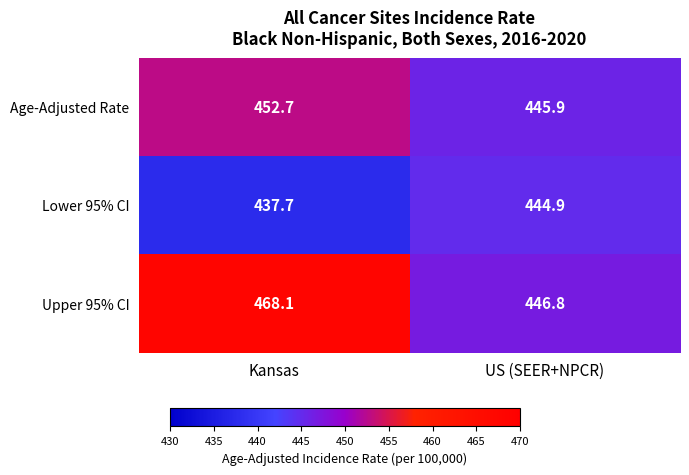

Reading left to right, extract all data points from this chart.

Age-Adjusted Rate: 452.7	445.9
Lower 95% CI: 437.7	444.9
Upper 95% CI: 468.1	446.8